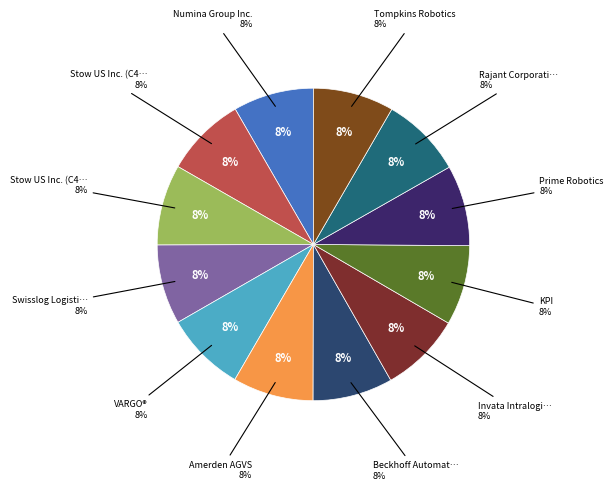

Which category has the biggest portion of the pie?

Rajant Corporation